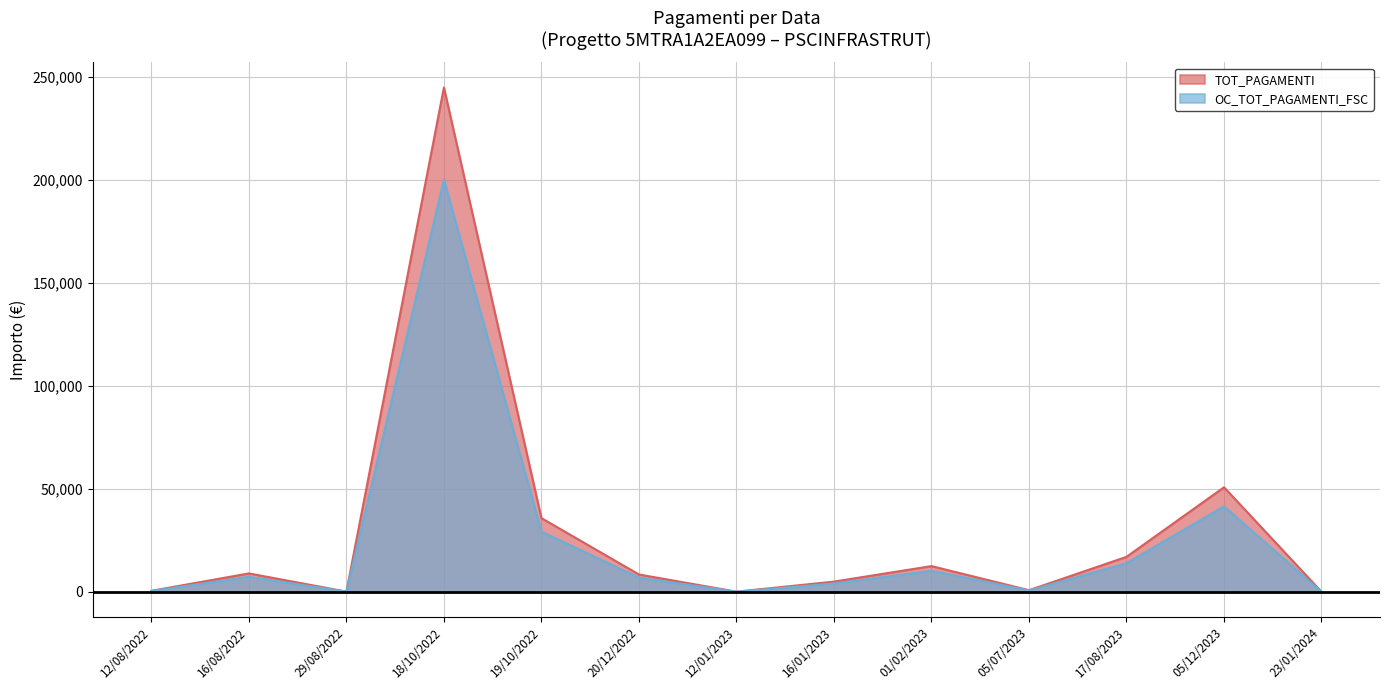

Where does the TOT_PAGAMENTI series first go above 8427?

16/08/2022